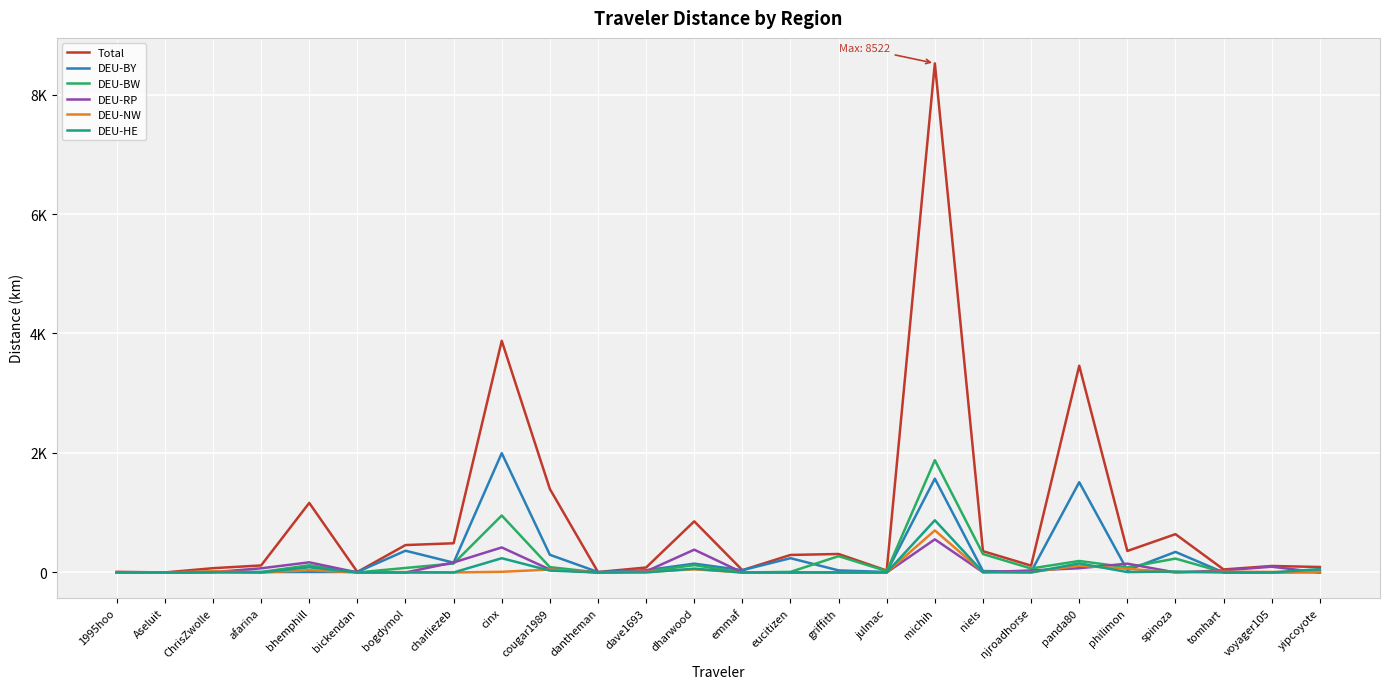

What are all the series names shown in the legend?

Total, DEU-BY, DEU-BW, DEU-RP, DEU-NW, DEU-HE